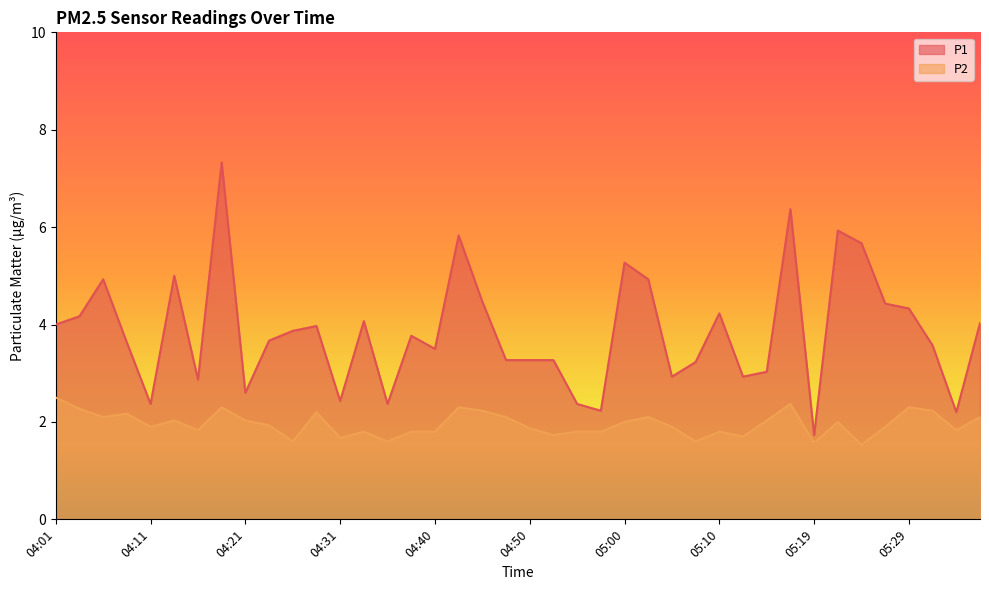

What is the maximum value shown in the chart?

7.3